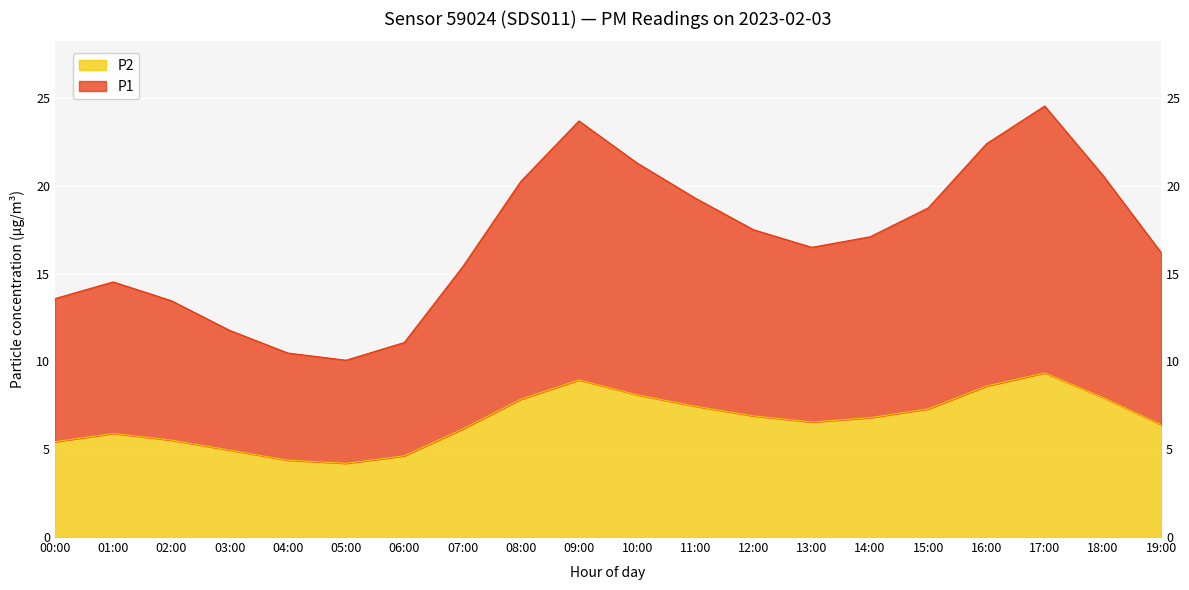

Rank the series by their average value, from lowest to highest.

P2, P1